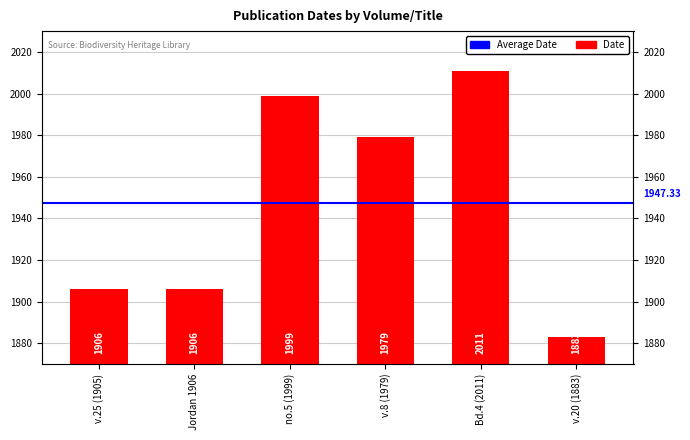

True or false: the data shows 1979 at v.8 (1979).

True